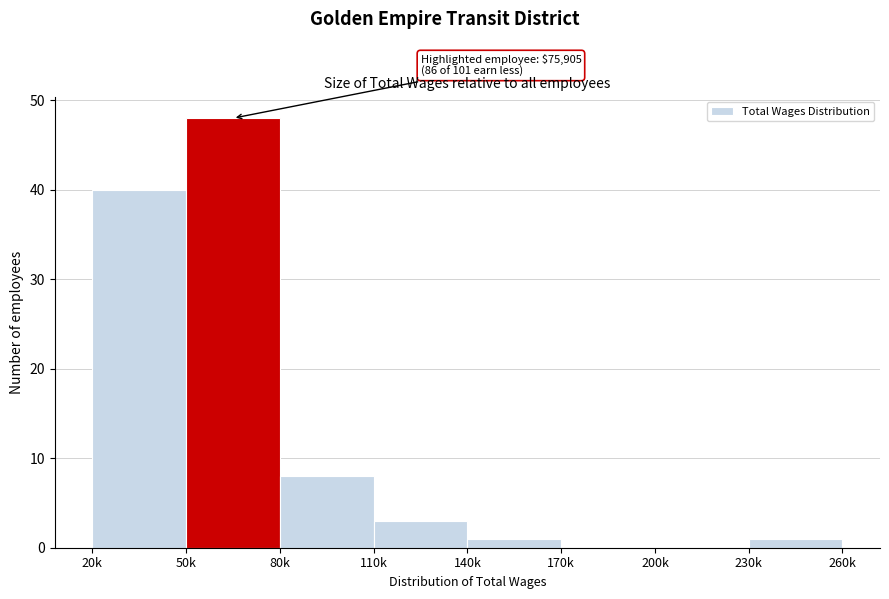

Reading left to right, list all the values displayed in this chart.

20k=40	50k=48	80k=8	110k=3	140k=1	170k=0	200k=0	230k=1